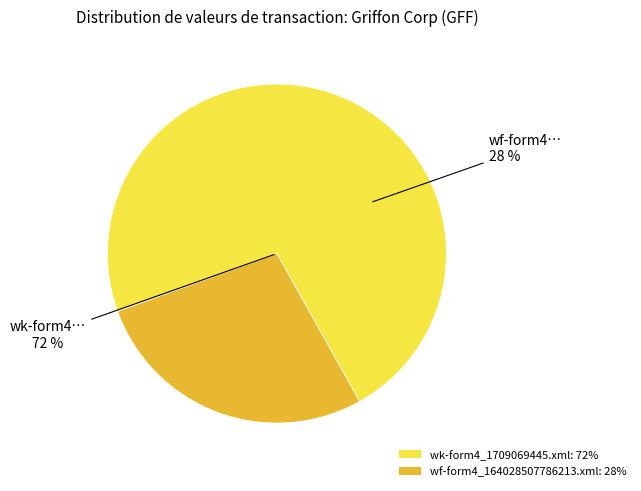

Which category has the smallest portion of the pie?

wf-form4_164028507786213.xml